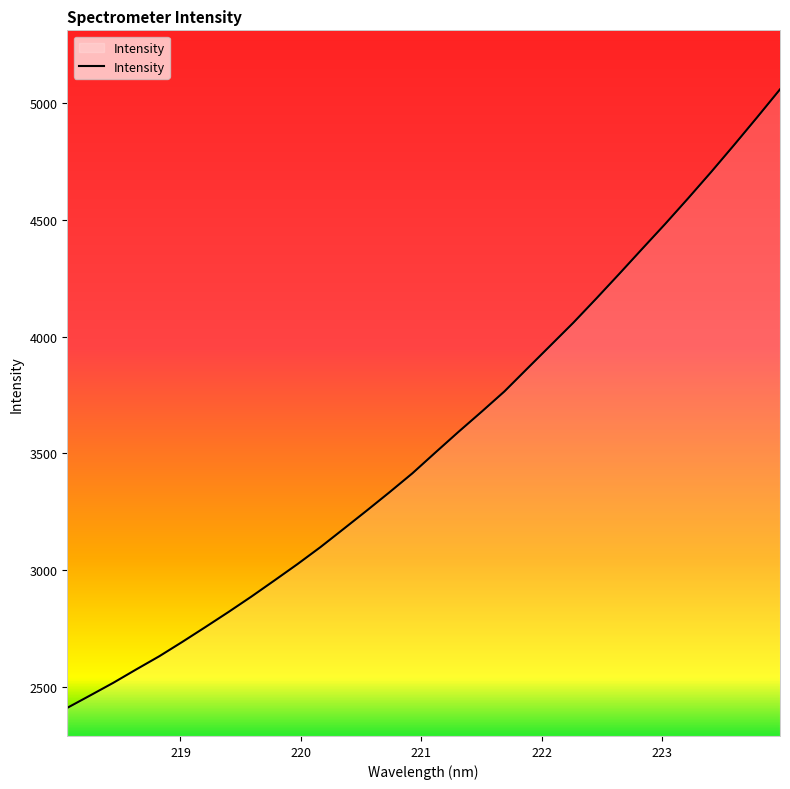

What is the greatest value displayed?

5058.6